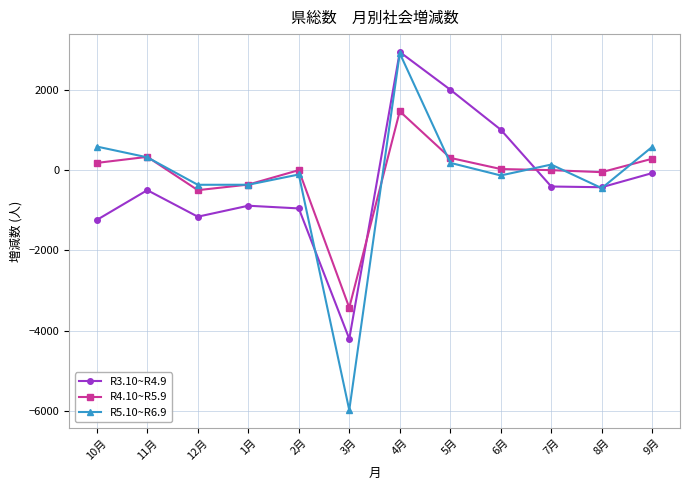

After their last crossing, which series has the higher values: R5.10~R6.9 or R4.10~R5.9?

R5.10~R6.9